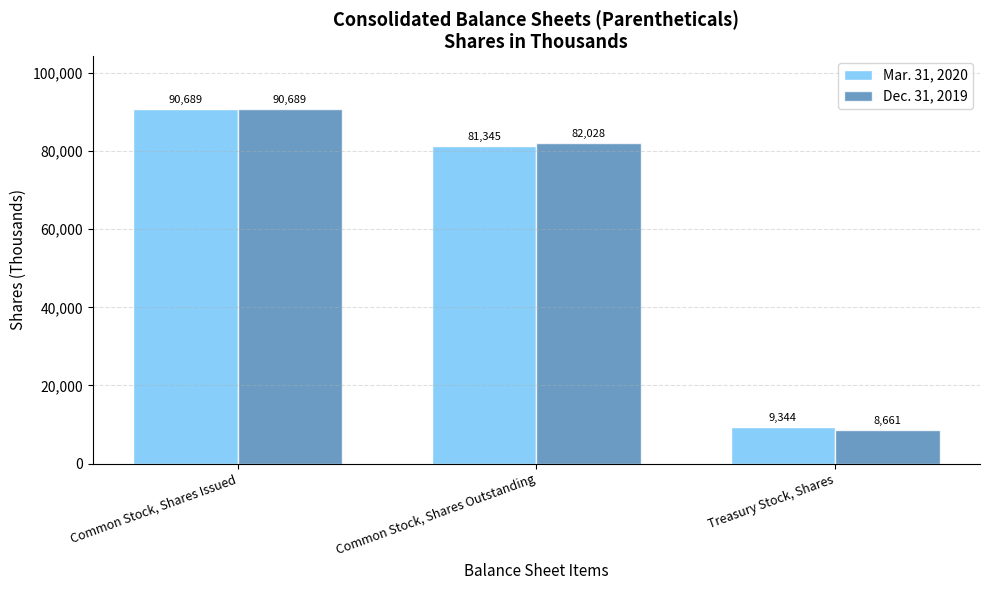

At which label does Mar. 31, 2020 first exceed 81345?

Common Stock, Shares Issued